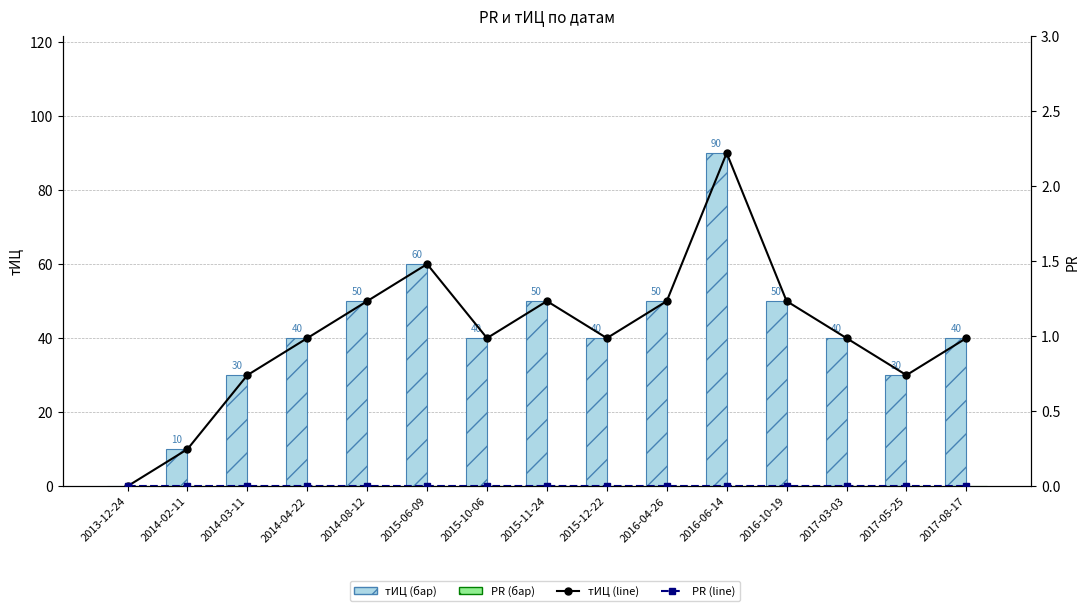

What position from the right is 2015-12-22?

7